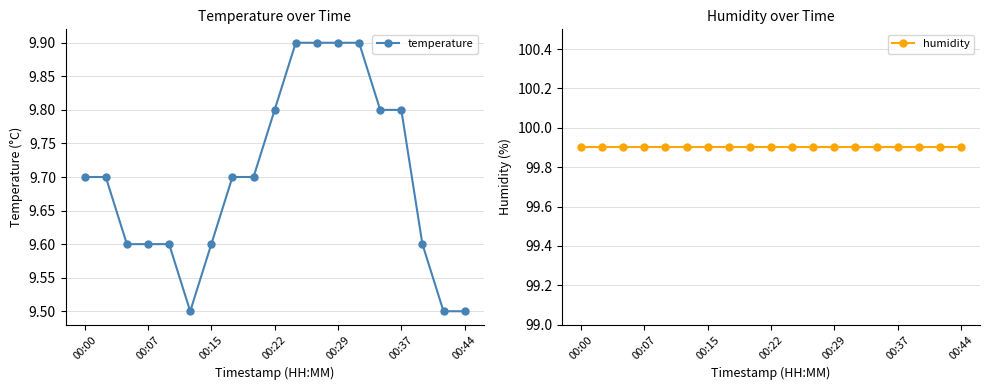

Which category has the lowest value in the humidity series?

00:00